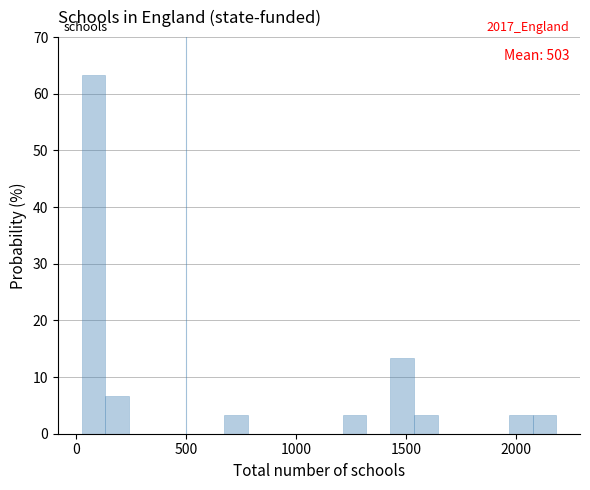

Around what value on the x-axis is the tallest bar? Give the approximate position of its centre, as read against the axis.

100